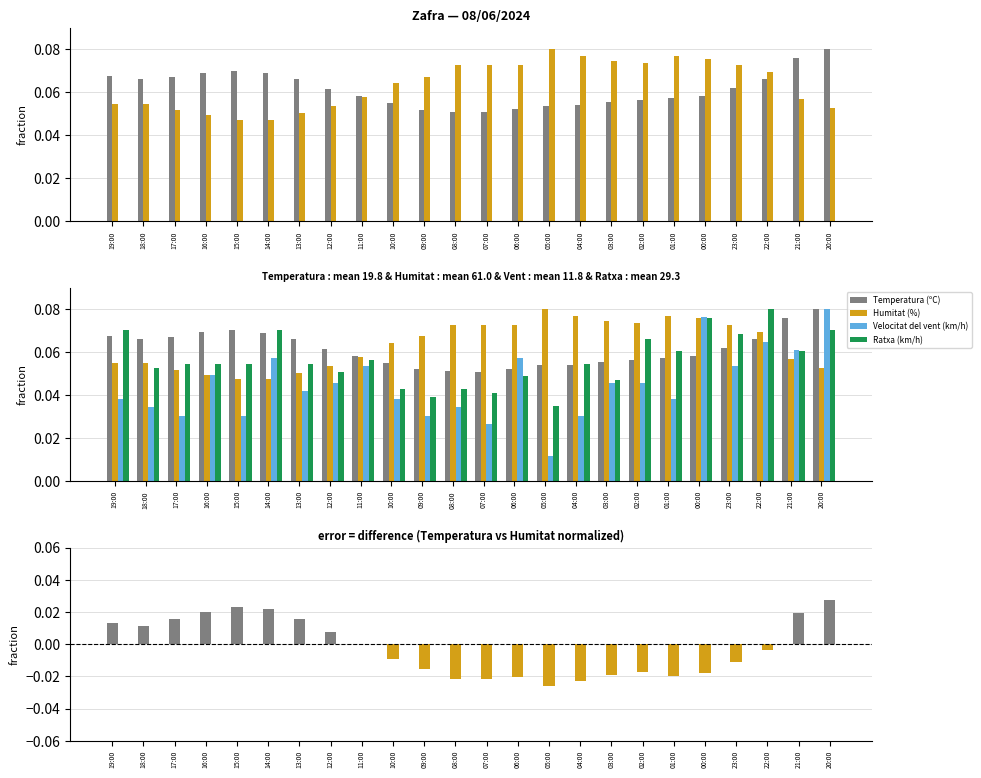

Reading left to right, transcribe all the data shown in this chart.

Temperatura (ºC): 19:00=0.1	18:00=0.1	17:00=0.1	16:00=0.1	15:00=0.1	14:00=0.1	13:00=0.1	12:00=0.1	11:00=0.1	10:00=0.1	09:00=0.1	08:00=0.1	07:00=0.1	06:00=0.1	05:00=0.1	04:00=0.1	03:00=0.1	02:00=0.1	01:00=0.1	00:00=0.1	23:00=0.1	22:00=0.1	21:00=0.1	20:00=0.1
Humitat (%): 19:00=0.1	18:00=0.1	17:00=0.1	16:00=0.0	15:00=0.0	14:00=0.0	13:00=0.1	12:00=0.1	11:00=0.1	10:00=0.1	09:00=0.1	08:00=0.1	07:00=0.1	06:00=0.1	05:00=0.1	04:00=0.1	03:00=0.1	02:00=0.1	01:00=0.1	00:00=0.1	23:00=0.1	22:00=0.1	21:00=0.1	20:00=0.1
Velocitat del vent (km/h): 19:00=0.0	18:00=0.0	17:00=0.0	16:00=0.0	15:00=0.0	14:00=0.1	13:00=0.0	12:00=0.0	11:00=0.1	10:00=0.0	09:00=0.0	08:00=0.0	07:00=0.0	06:00=0.1	05:00=0.0	04:00=0.0	03:00=0.0	02:00=0.0	01:00=0.0	00:00=0.1	23:00=0.1	22:00=0.1	21:00=0.1	20:00=0.1
Ratxa (km/h): 19:00=0.1	18:00=0.1	17:00=0.1	16:00=0.1	15:00=0.1	14:00=0.1	13:00=0.1	12:00=0.1	11:00=0.1	10:00=0.0	09:00=0.0	08:00=0.0	07:00=0.0	06:00=0.0	05:00=0.0	04:00=0.1	03:00=0.0	02:00=0.1	01:00=0.1	00:00=0.1	23:00=0.1	22:00=0.1	21:00=0.1	20:00=0.1
Temperatura - Humitat (normalized): 19:00=0.0	18:00=0.0	17:00=0.0	16:00=0.0	15:00=0.0	14:00=0.0	13:00=0.0	12:00=0.0	11:00=0.0	10:00=-0.0	09:00=-0.0	08:00=-0.0	07:00=-0.0	06:00=-0.0	05:00=-0.0	04:00=-0.0	03:00=-0.0	02:00=-0.0	01:00=-0.0	00:00=-0.0	23:00=-0.0	22:00=-0.0	21:00=0.0	20:00=0.0